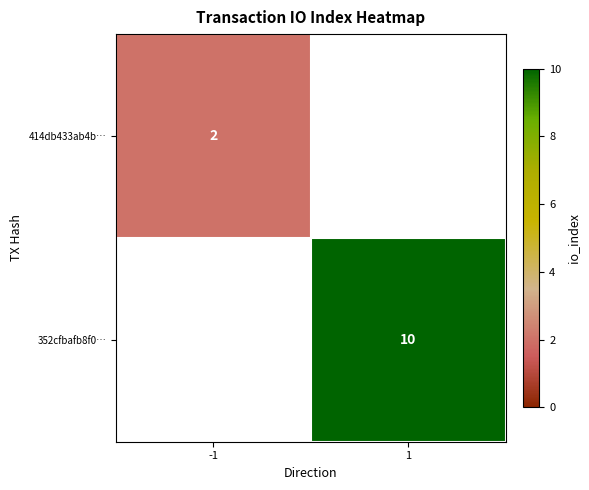

Which category has the lowest value in the 352cfbafb8f0… series?

-1